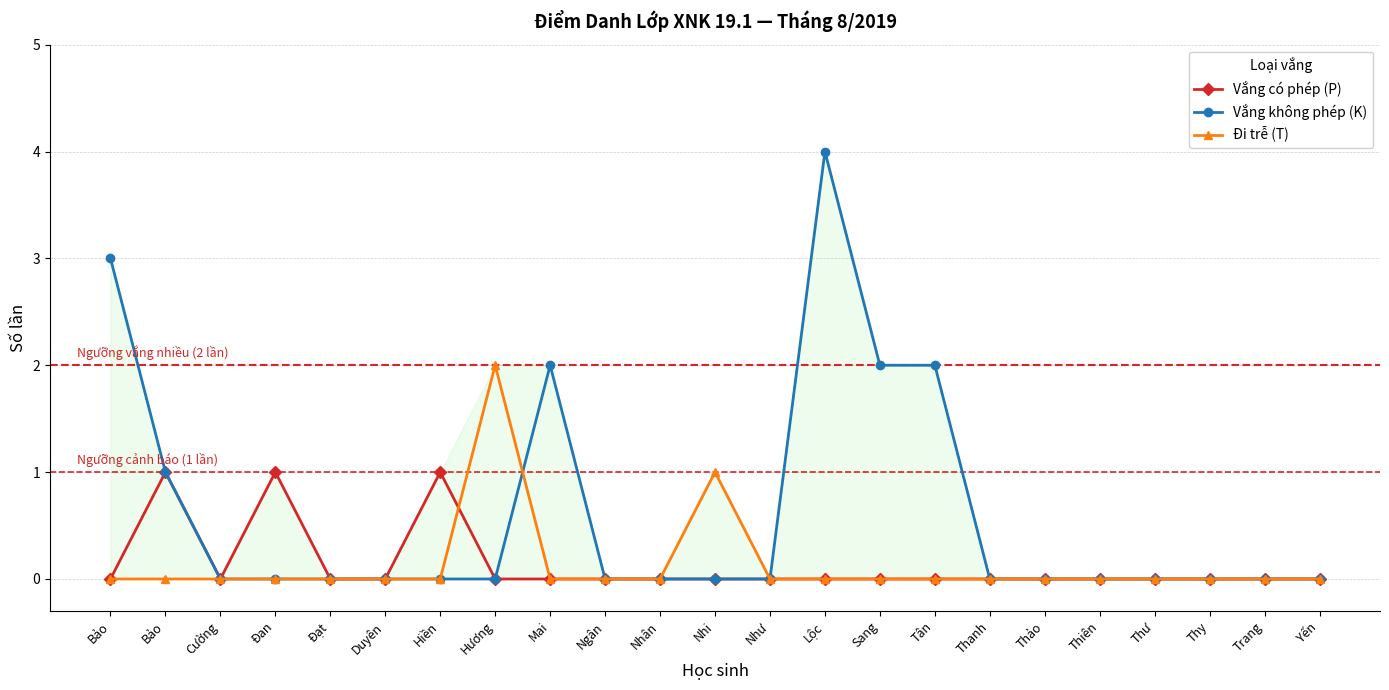

Count the Đi trễ (T) values in the range 0 to 1.

22